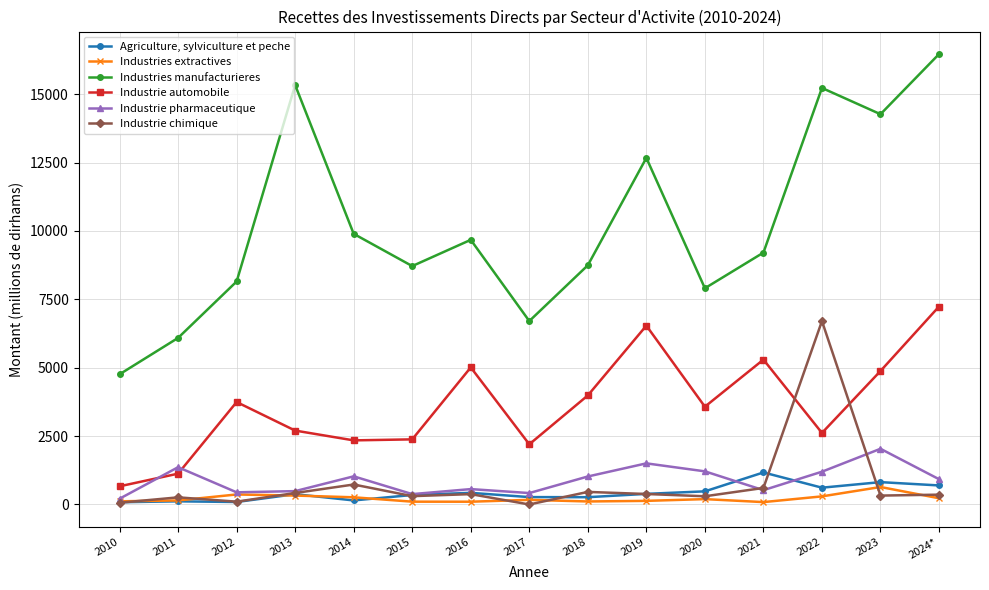

Which series has the widest spread of values?

Industries manufacturieres